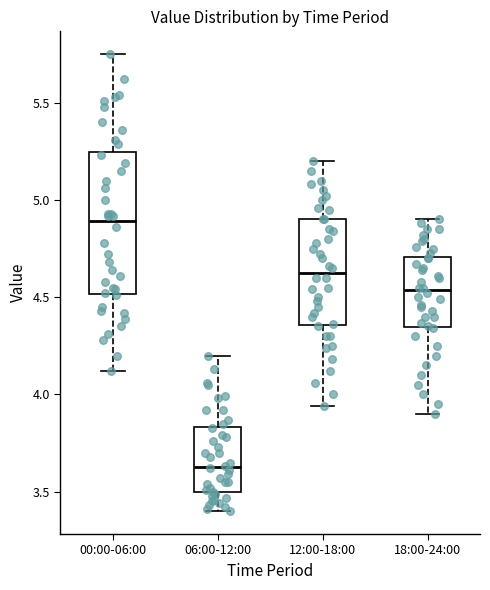

Reading left to right, transcribe this box plot: for each box, give where its median line is, the range the box spans, and where its two whiskers end, as read against the y-axis. The values are not printed on the chart, so give them approximately, as read against the axis.

00:00-06:00: median 4.90, box 4.50 to 5.25, whiskers 4.10 to 5.75
06:00-12:00: median 3.65, box 3.50 to 3.85, whiskers 3.40 to 4.20
12:00-18:00: median 4.65, box 4.35 to 4.90, whiskers 3.95 to 5.20
18:00-24:00: median 4.55, box 4.35 to 4.70, whiskers 3.90 to 4.90